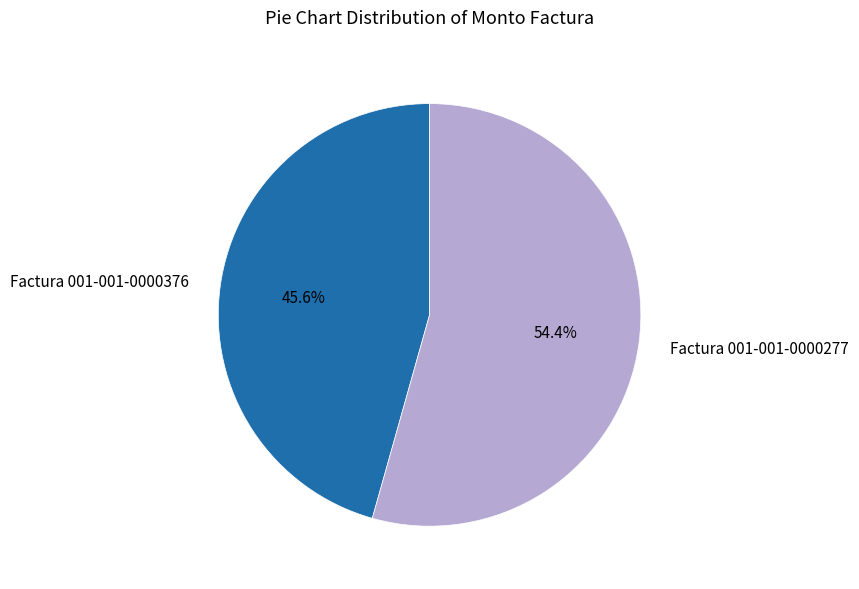

Approximately how many times larger is the value at Factura 001-001-0000376 compared to Factura 001-001-0000277?

0.8